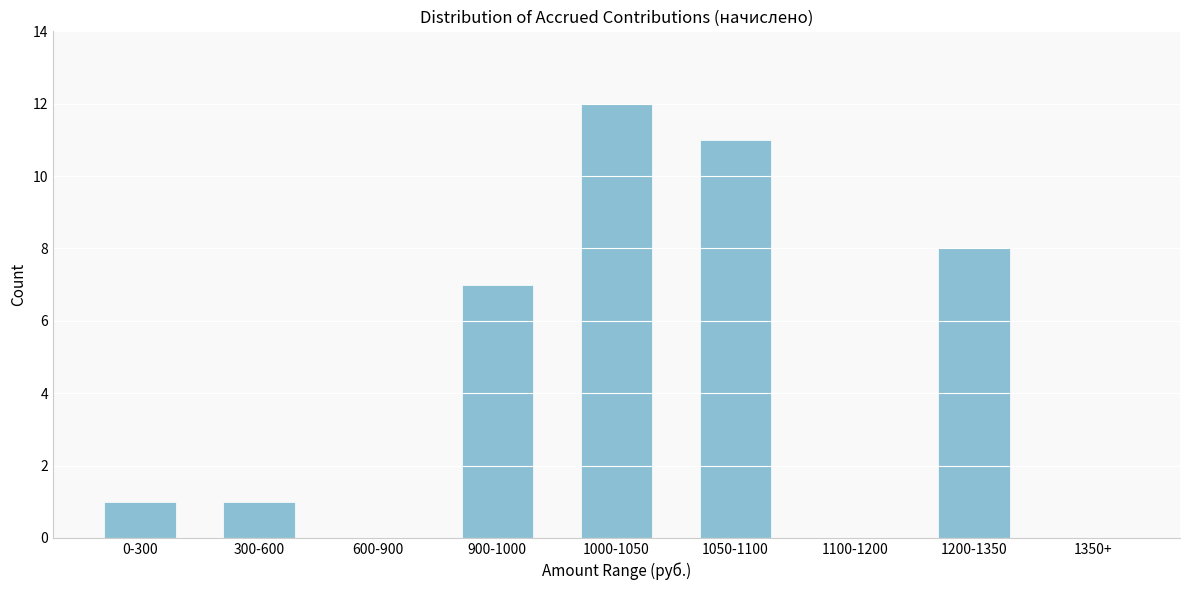

Reading left to right, what are all the values shown in this chart?

0-300=1	300-600=1	600-900=0	900-1000=7	1000-1050=12	1050-1100=11	1100-1200=0	1200-1350=8	1350+=0